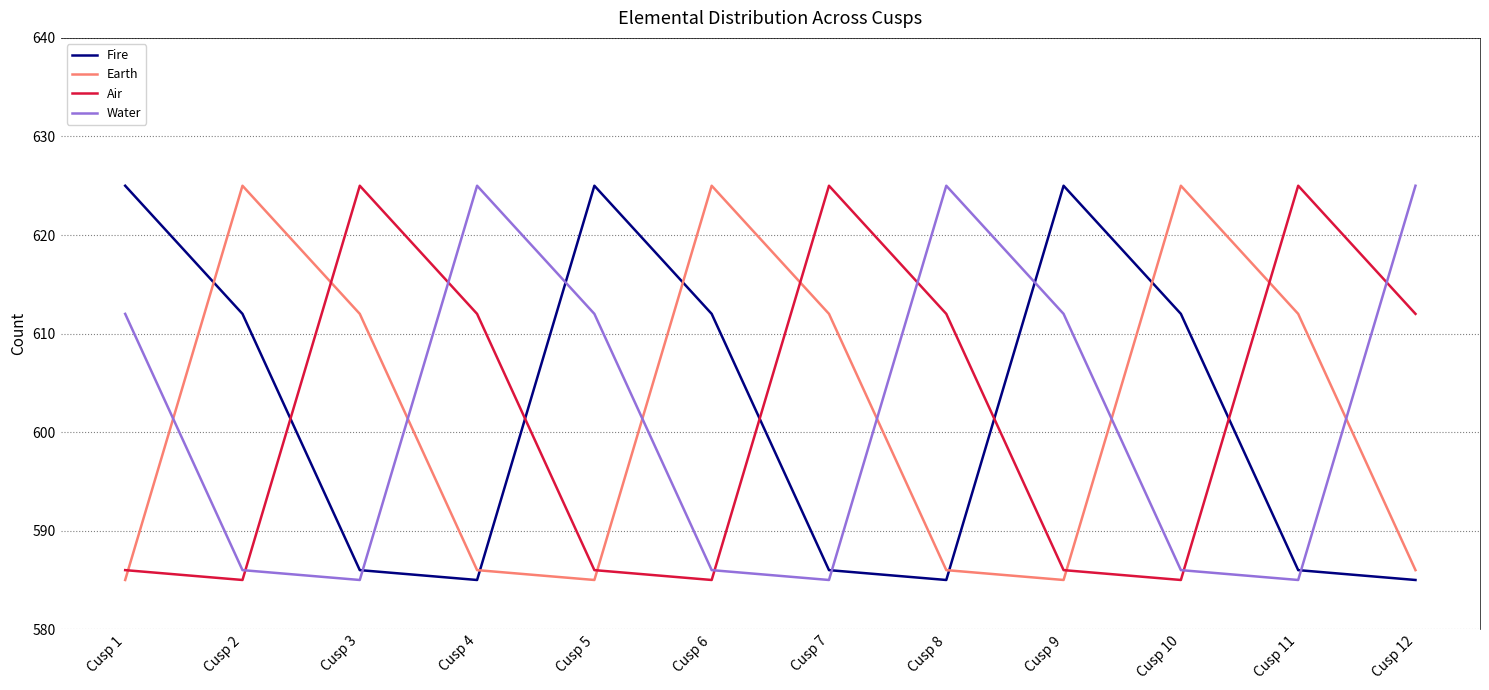

What is the difference between the maximum and minimum values in the Earth series?

40